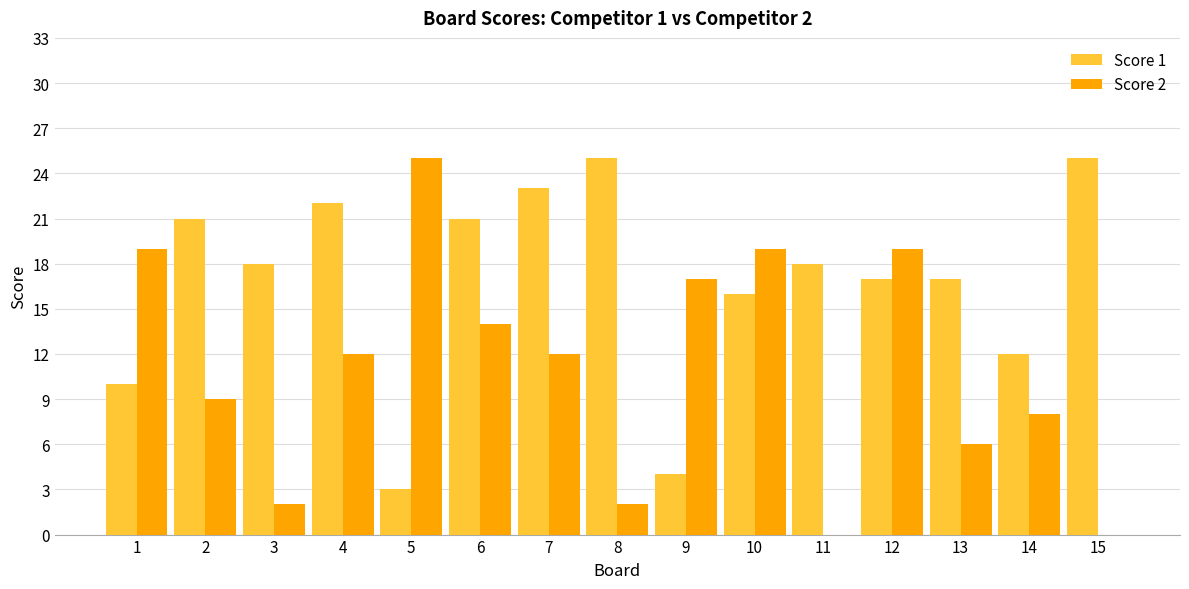

Which series has the widest spread of values?

Score 2